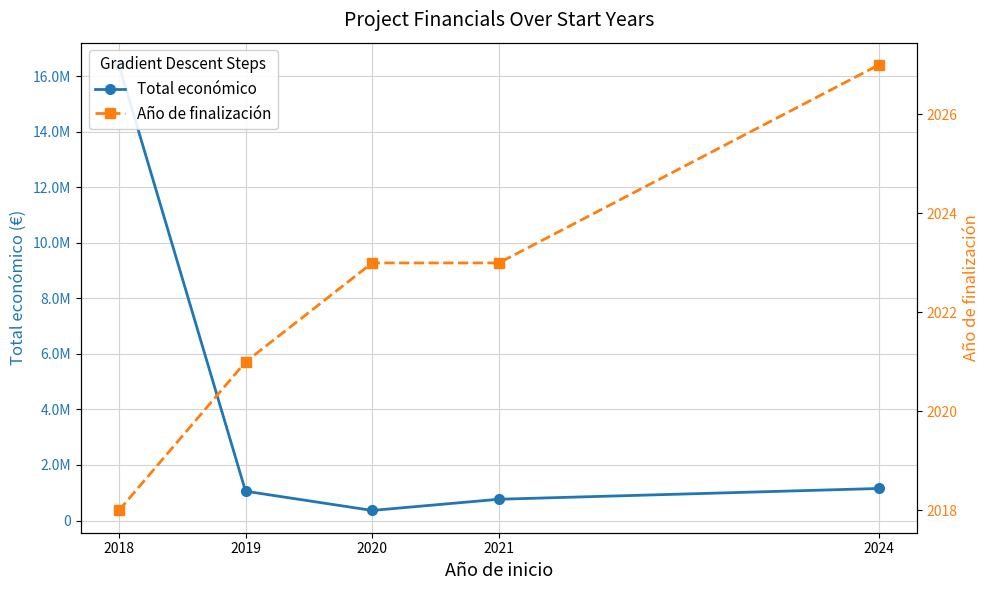

Which category has the highest value across all series?

2018